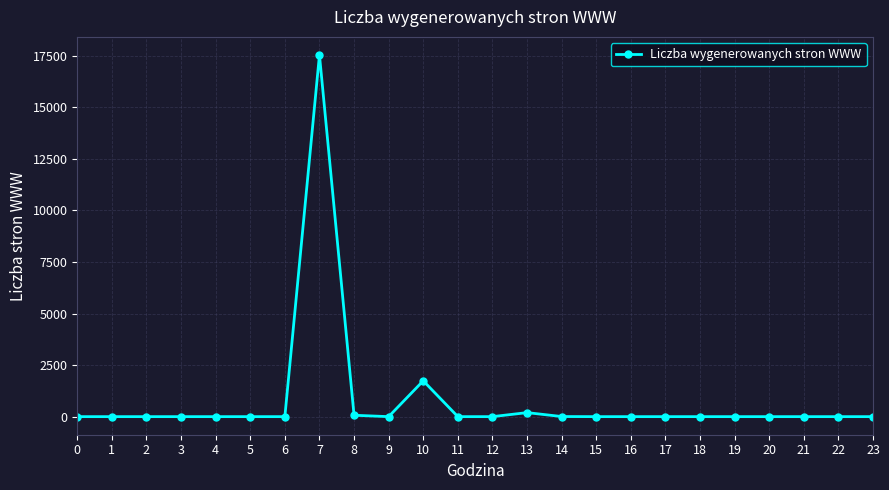

True or false: the data has more than 1 interior local peaks.

True